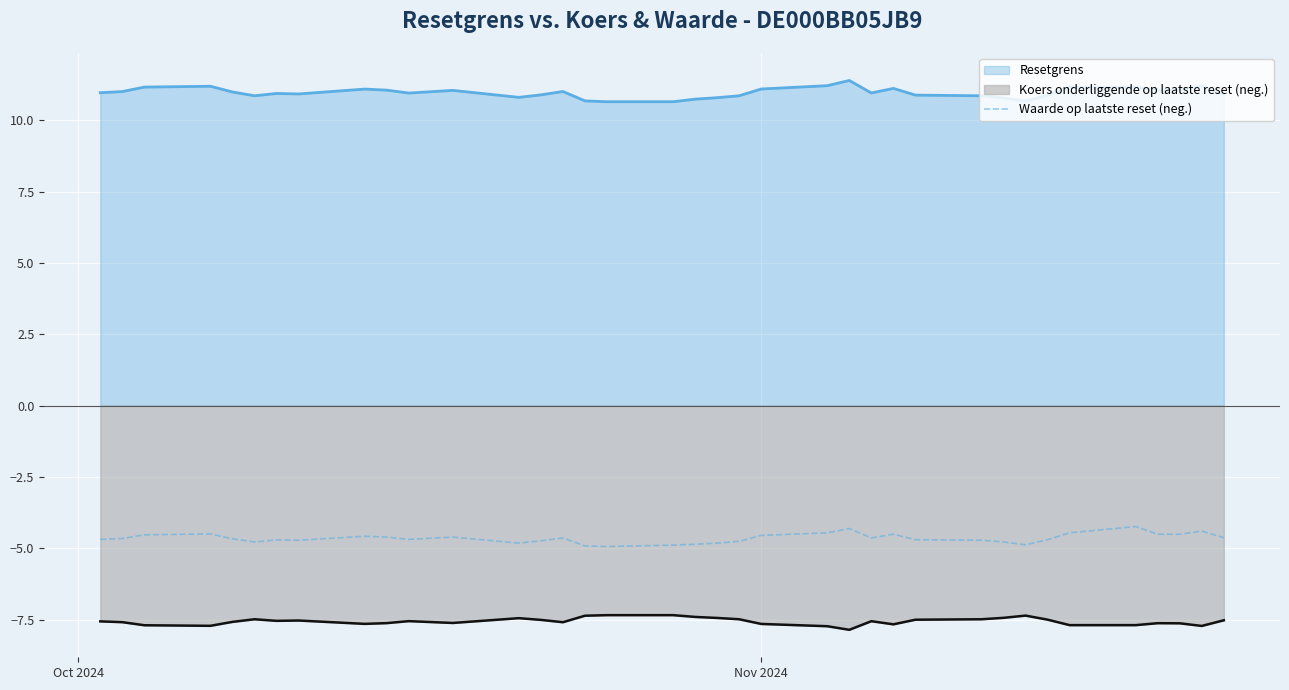

How many interior local valleys (lower than both neighbors) does the data have?

7